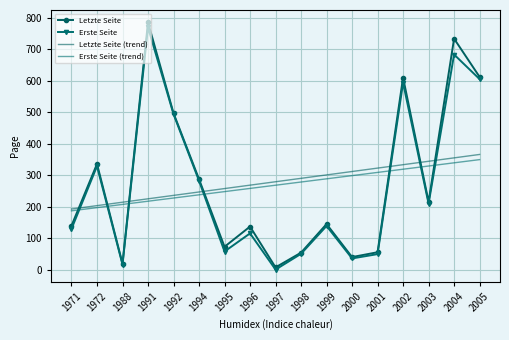

What are all the series names shown in the legend?

Letzte Seite, Erste Seite, Letzte Seite (trend), Erste Seite (trend)